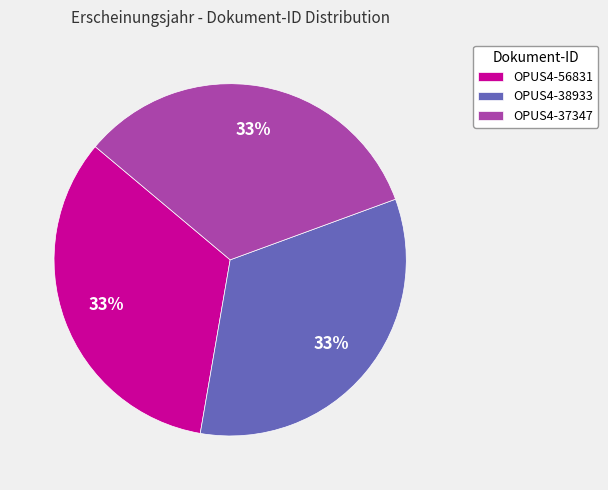

To the nearest percent, what percentage of the pie is OPUS4-38933?

33%